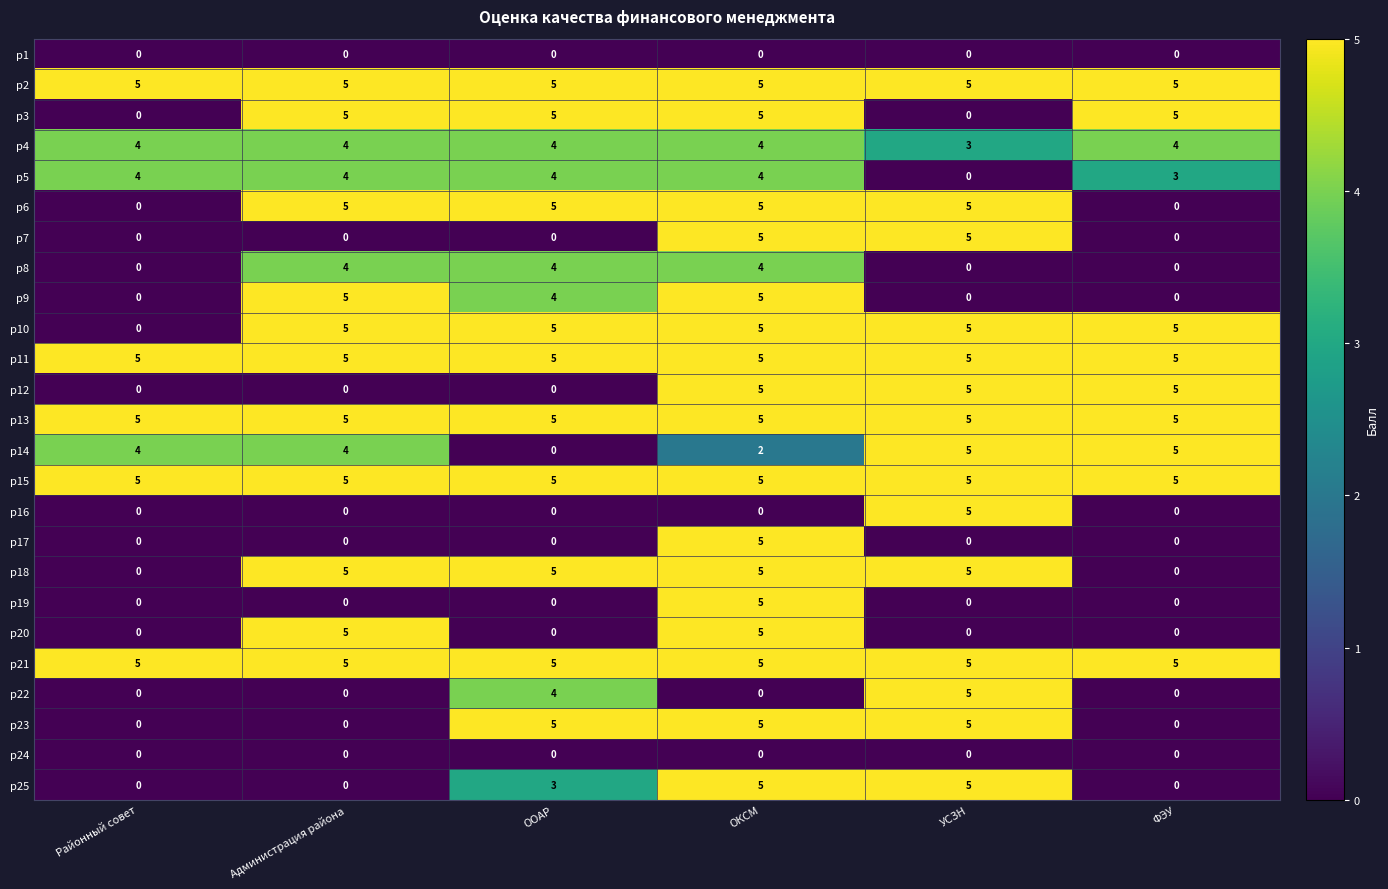

What is the maximum value for р13?

5